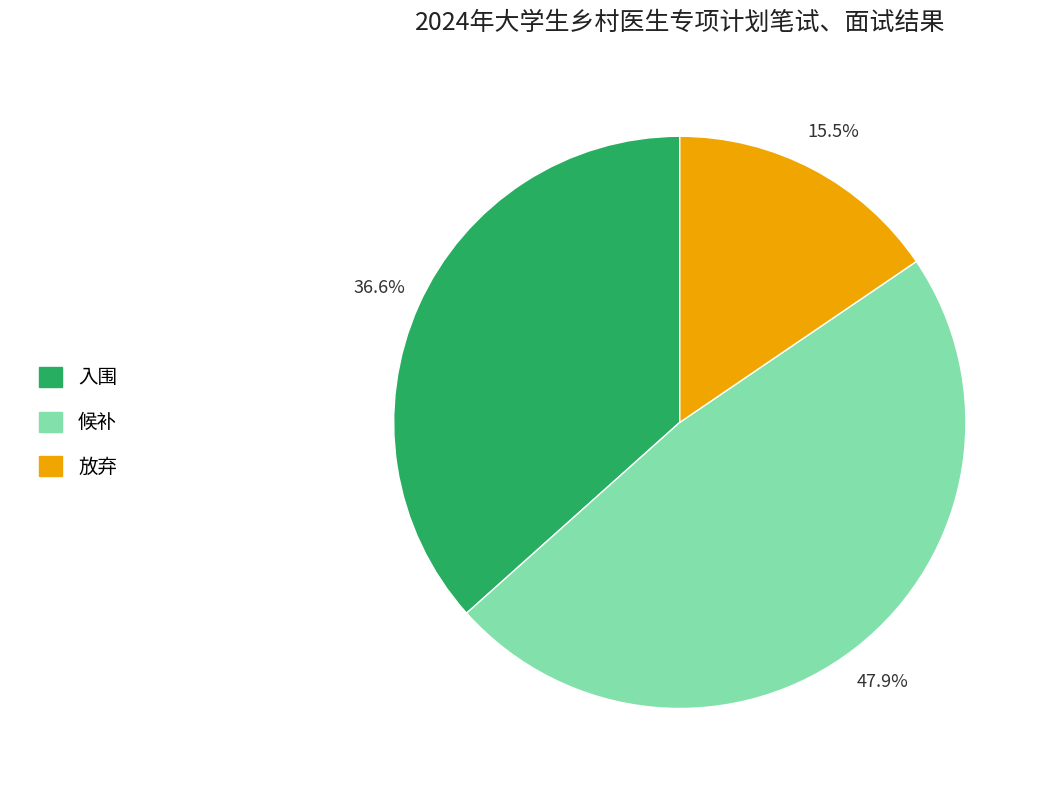

Which slice is the largest?

候补